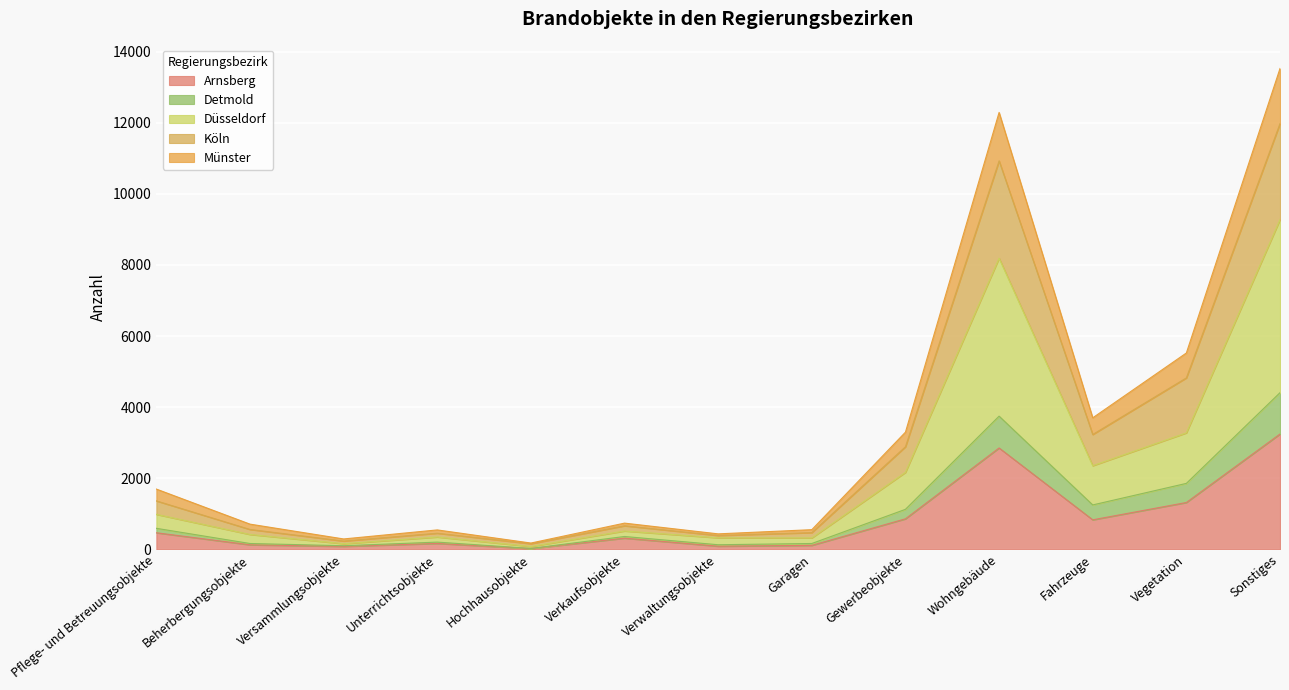

True or false: Detmold and Münster cross at least once.

False